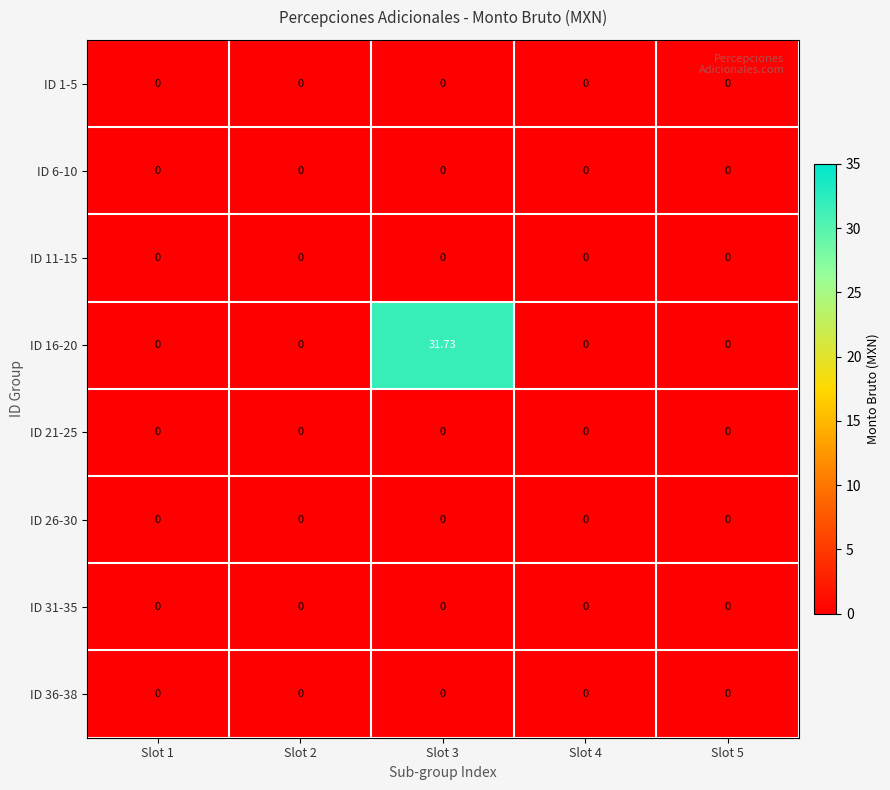

At which category does the chart reach its minimum across all series?

Slot 1